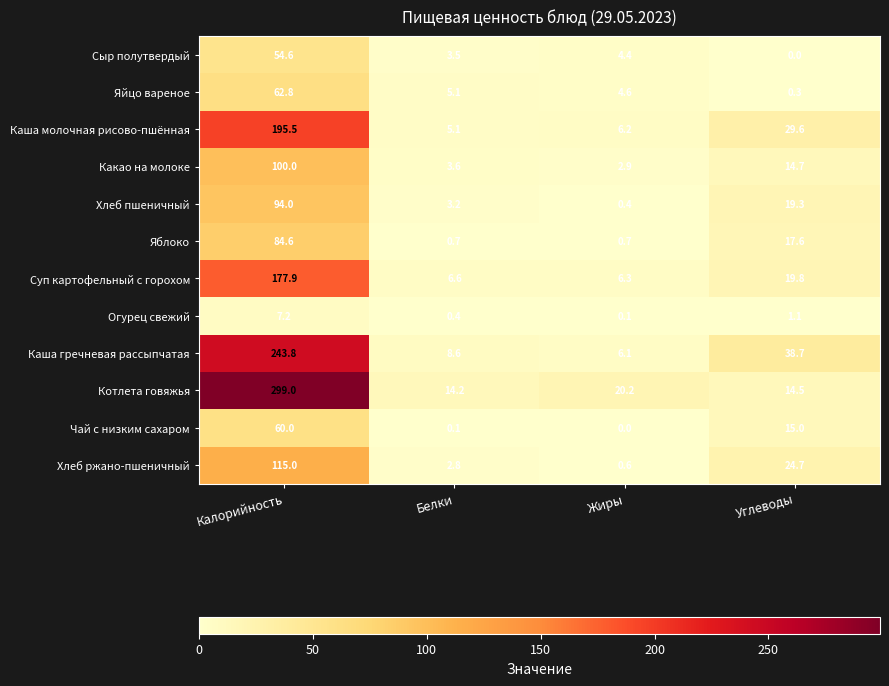

What is the total value across all series at Белки?

53.9